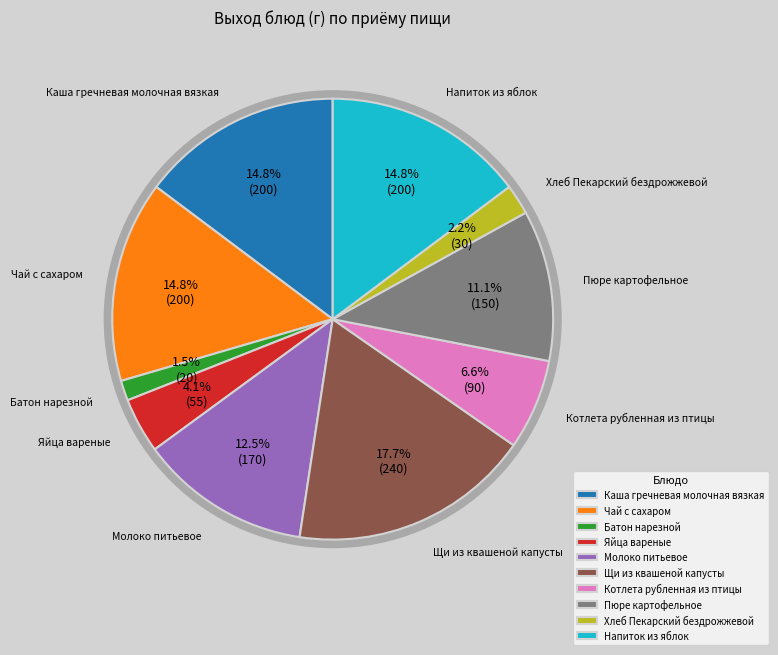

Combined, what portion of the pie is Молоко питьевое and Чай с сахаром?

27.3%